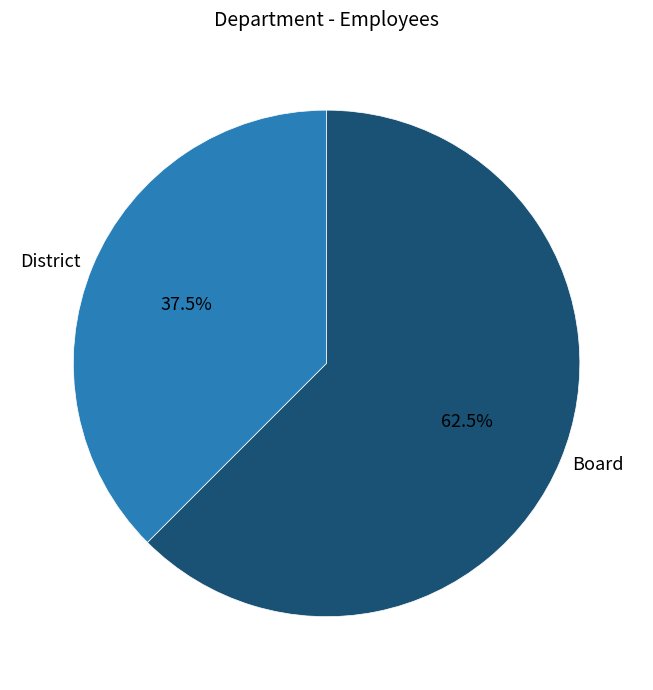

Do District and Board together represent more than half of the pie?

Yes